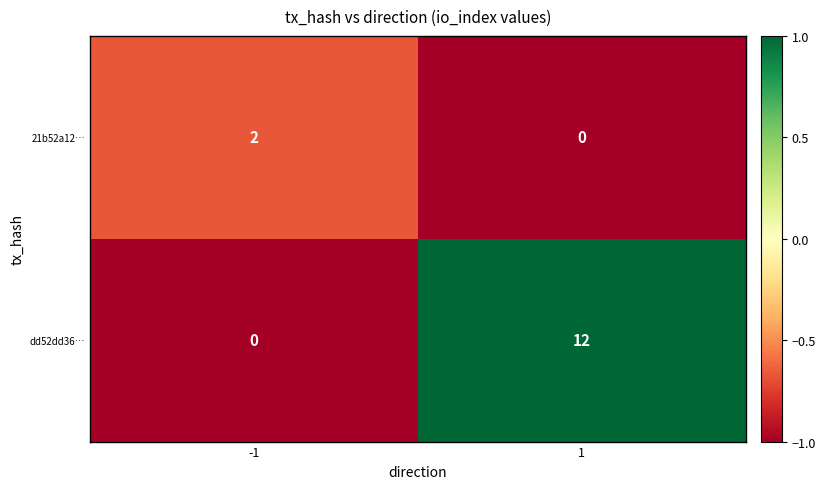

Which series has the largest total across all categories?

dd52dd36…